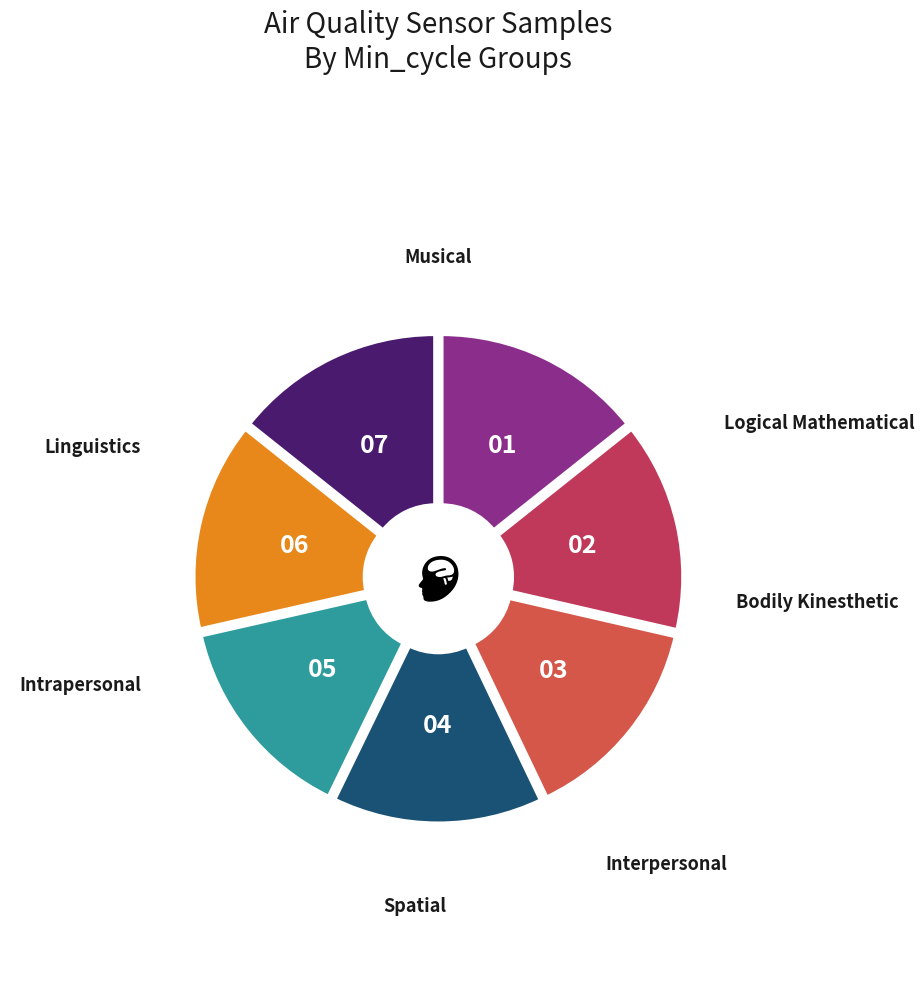

Combined, do 27_1 and 27_3 account for over 50%?

No